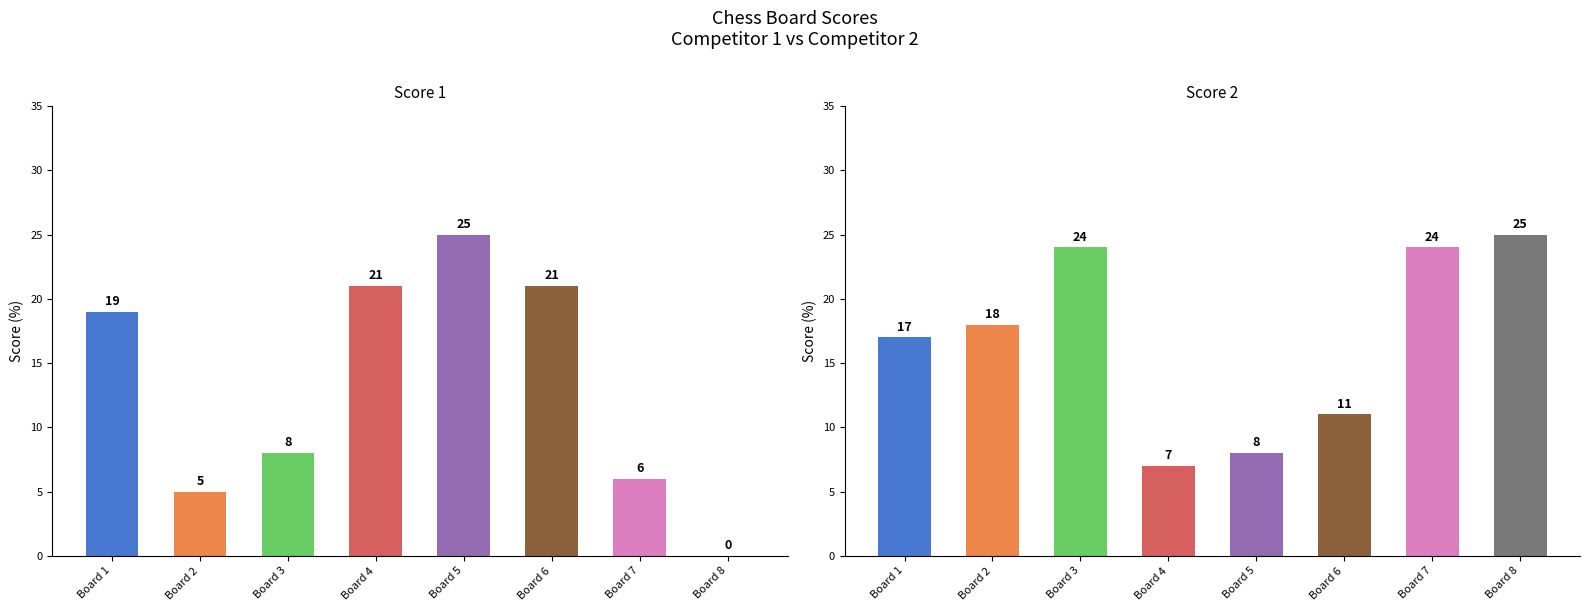

Where does the Score 2 series first go above 18?

Board 3